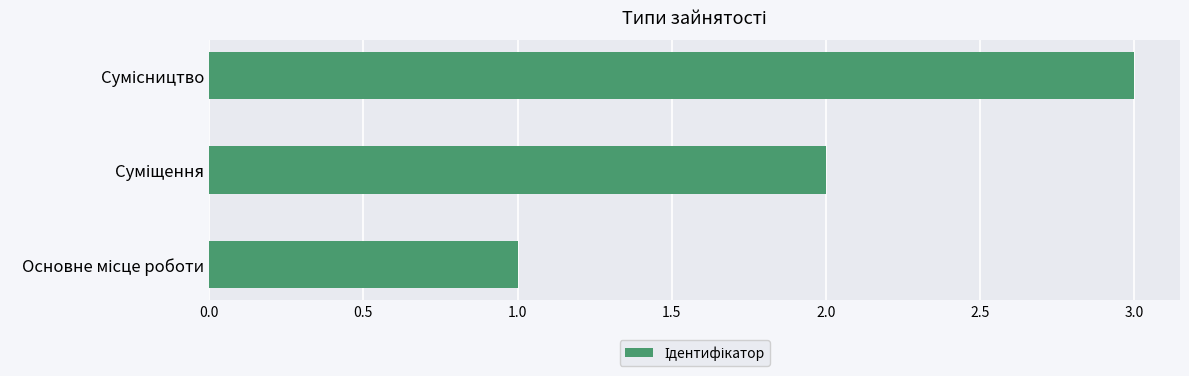

What is the sum of all values?

6